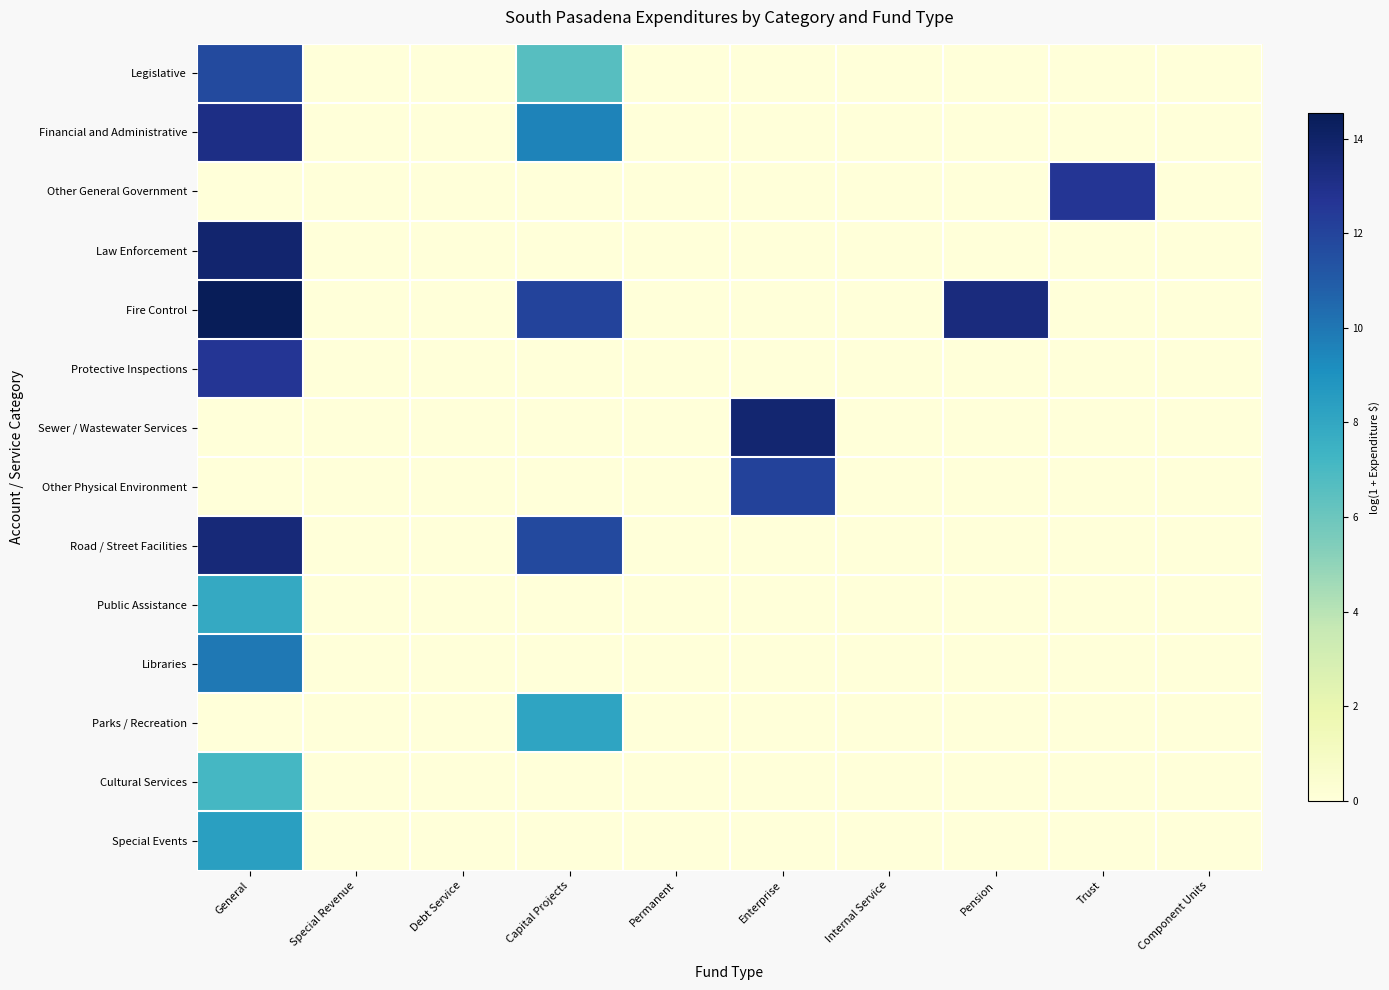

Which series has the widest spread of values?

Fire Control